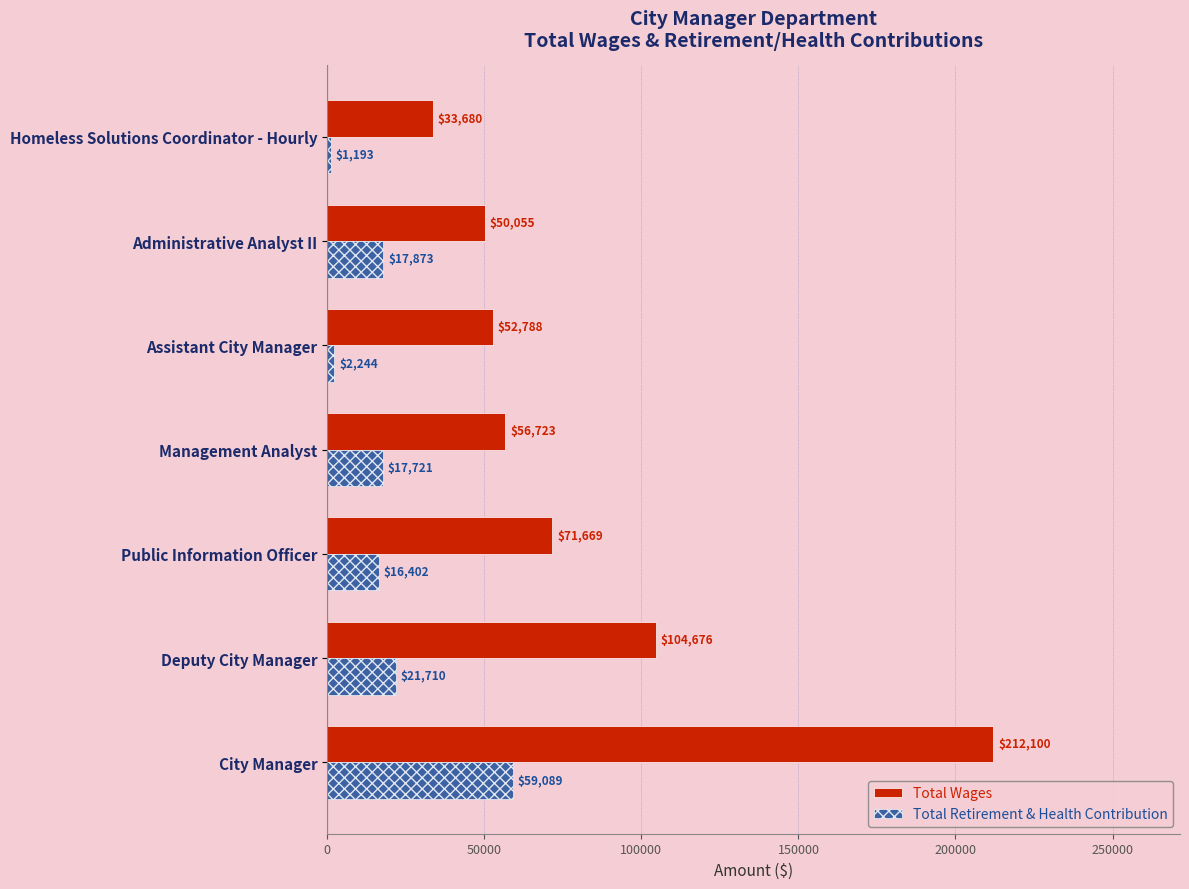

At how many categories does at least one series exceed 67429?

3